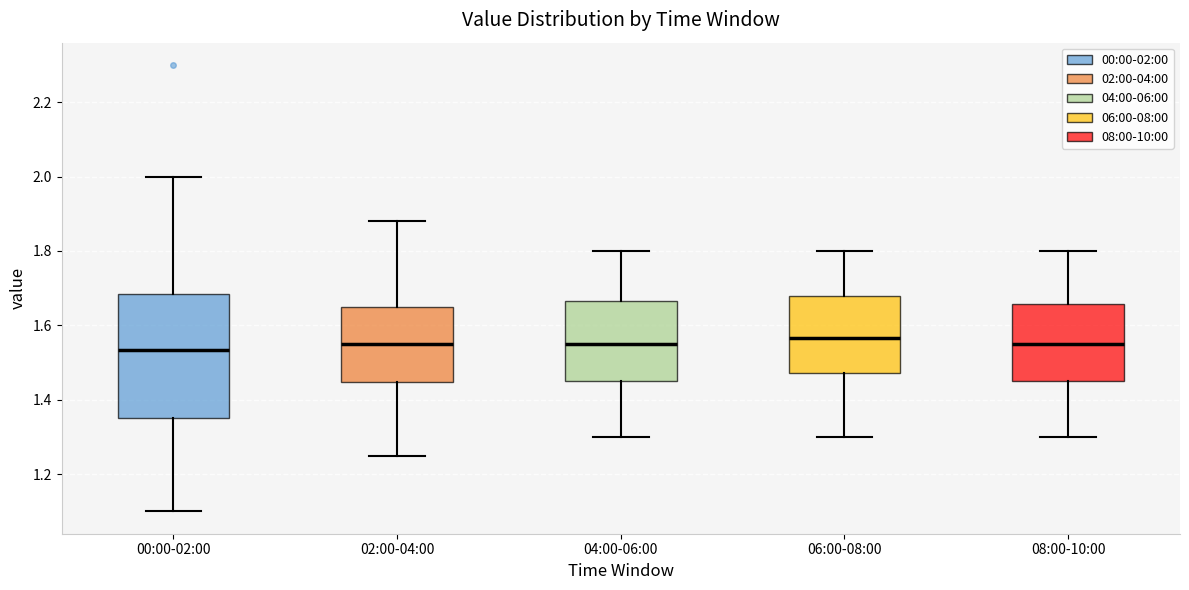

Which box is the tallest, from its lower edge to its upper edge?

00:00-02:00